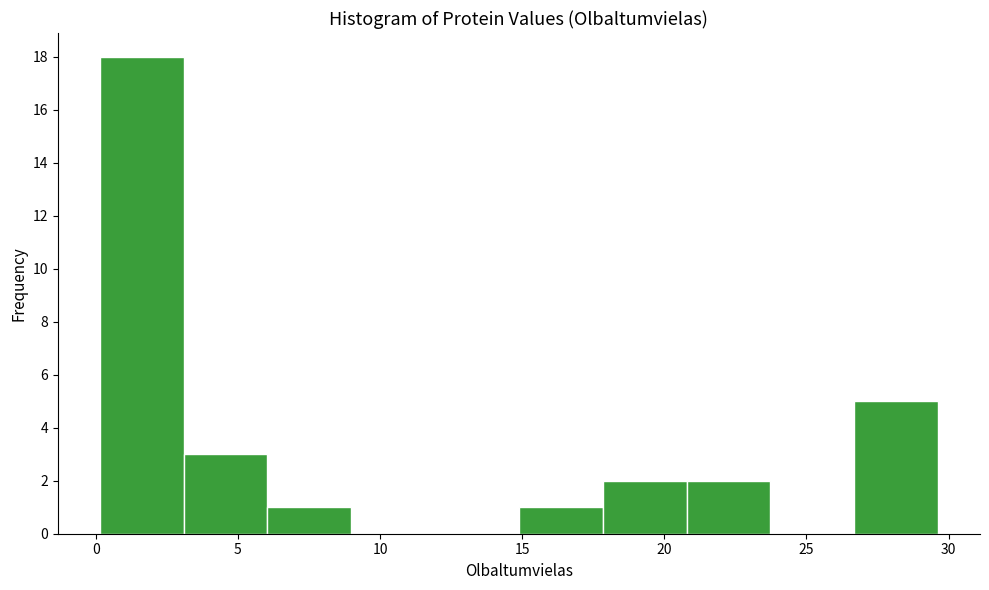

How tall is the bar that spans 0.0 to 3.0 on the x-axis? Neither the bar edges nor the heights are printed on the chart, so give them approximately, as read against the axes.

18